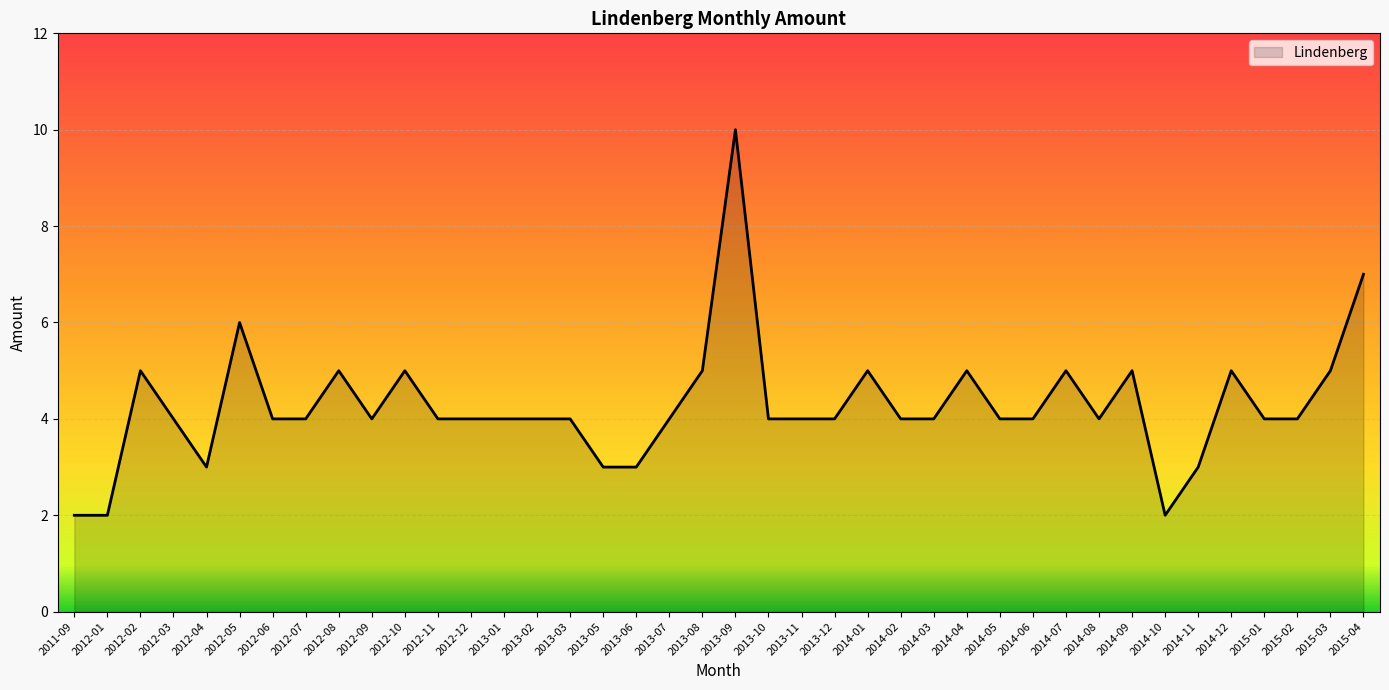

What is the difference between the maximum and minimum values?

8